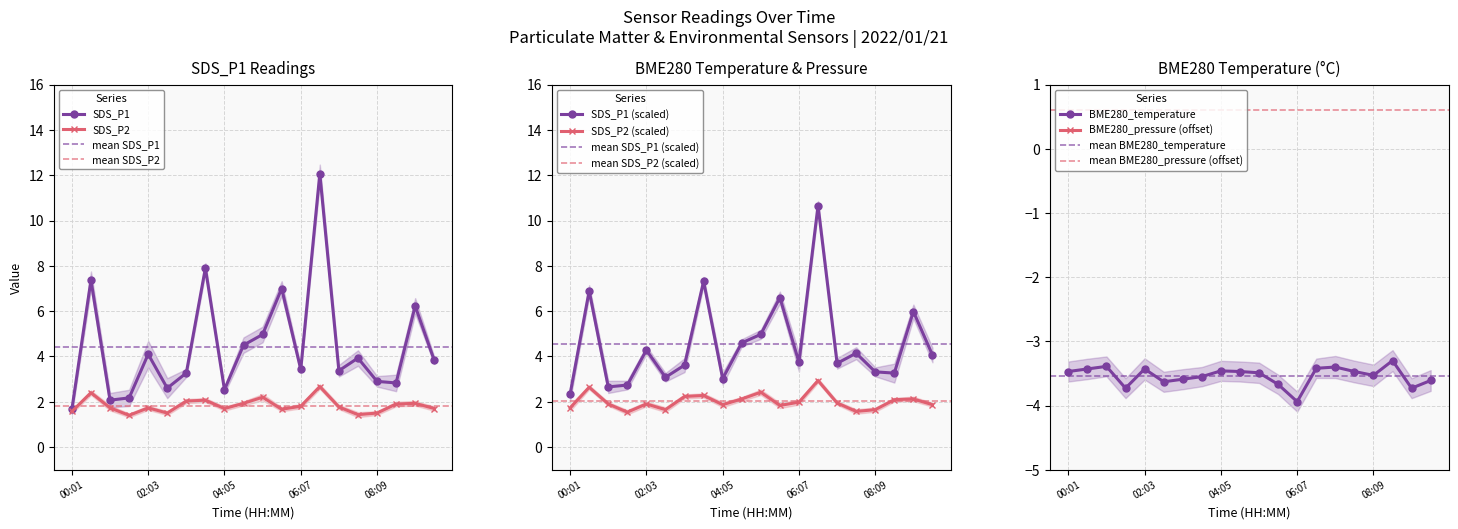

Reading right to left, list all the values displayed in this chart.

SDS_P1: 09:41=3.8	09:10=6.2	08:40=2.8	08:09=2.9	07:39=3.9	07:08=3.4	06:38=12.1	06:07=3.4	05:37=7.0	05:06=5.0	04:36=4.5	04:05=2.5	03:35=7.9	03:04=3.3	02:34=2.6	02:03=4.1	01:33=2.2	01:02=2.1	00:32=7.4	00:01=1.7
SDS_P2: 09:41=1.7	09:10=1.9	08:40=1.9	08:09=1.5	07:39=1.4	07:08=1.8	06:38=2.7	06:07=1.8	05:37=1.7	05:06=2.2	04:36=1.9	04:05=1.7	03:35=2.1	03:04=2.0	02:34=1.5	02:03=1.7	01:33=1.4	01:02=1.7	00:32=2.4	00:01=1.6
BME280_temperature: 09:41=-3.6	09:10=-3.7	08:40=-3.3	08:09=-3.5	07:39=-3.5	07:08=-3.4	06:38=-3.4	06:07=-3.9	05:37=-3.7	05:06=-3.5	04:36=-3.5	04:05=-3.5	03:35=-3.5	03:04=-3.6	02:34=-3.6	02:03=-3.4	01:33=-3.7	01:02=-3.4	00:32=-3.4	00:01=-3.5
BME280_pressure_scaled: 09:41=-874.3	09:10=-874.3	08:40=-874.2	08:09=-874.3	07:39=-874.2	07:08=-874.3	06:38=-874.3	06:07=-874.3	05:37=-874.3	05:06=-874.3	04:36=-874.3	04:05=-874.3	03:35=-874.3	03:04=-874.3	02:34=-874.3	02:03=-874.3	01:33=-874.4	01:02=-874.3	00:32=-874.3	00:01=-874.3